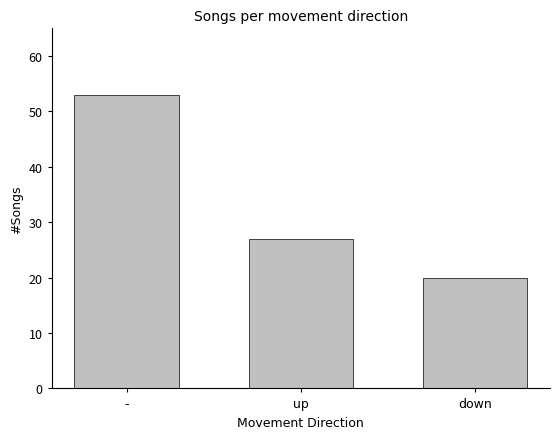

What is the sum of all values?

100